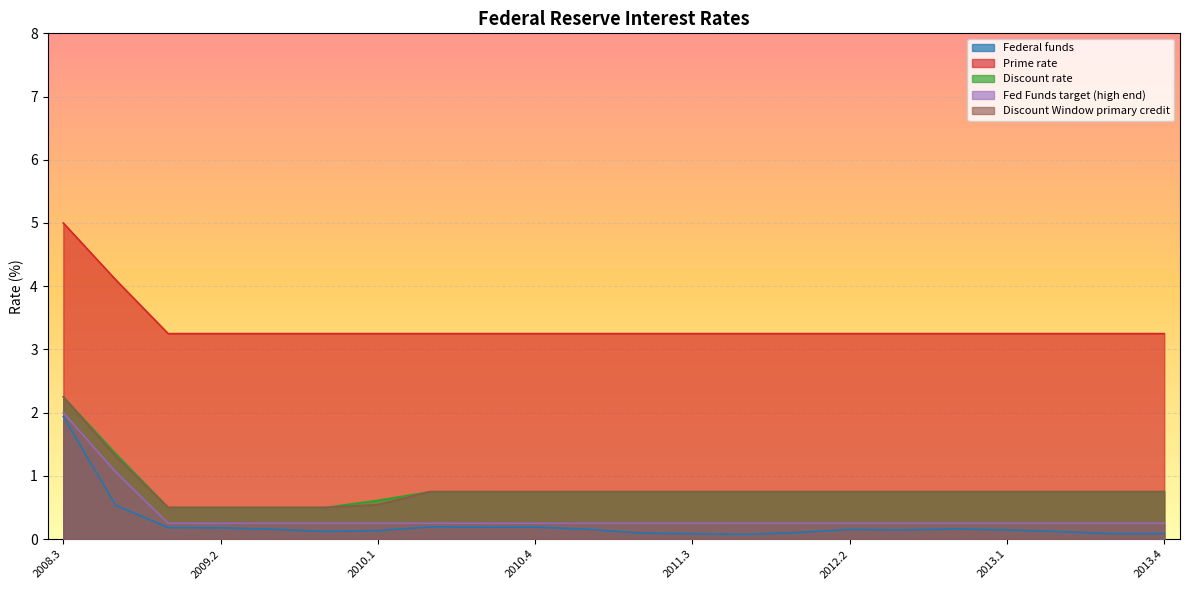

What is the spread (max minus min) of values at 2009.2?

3.1